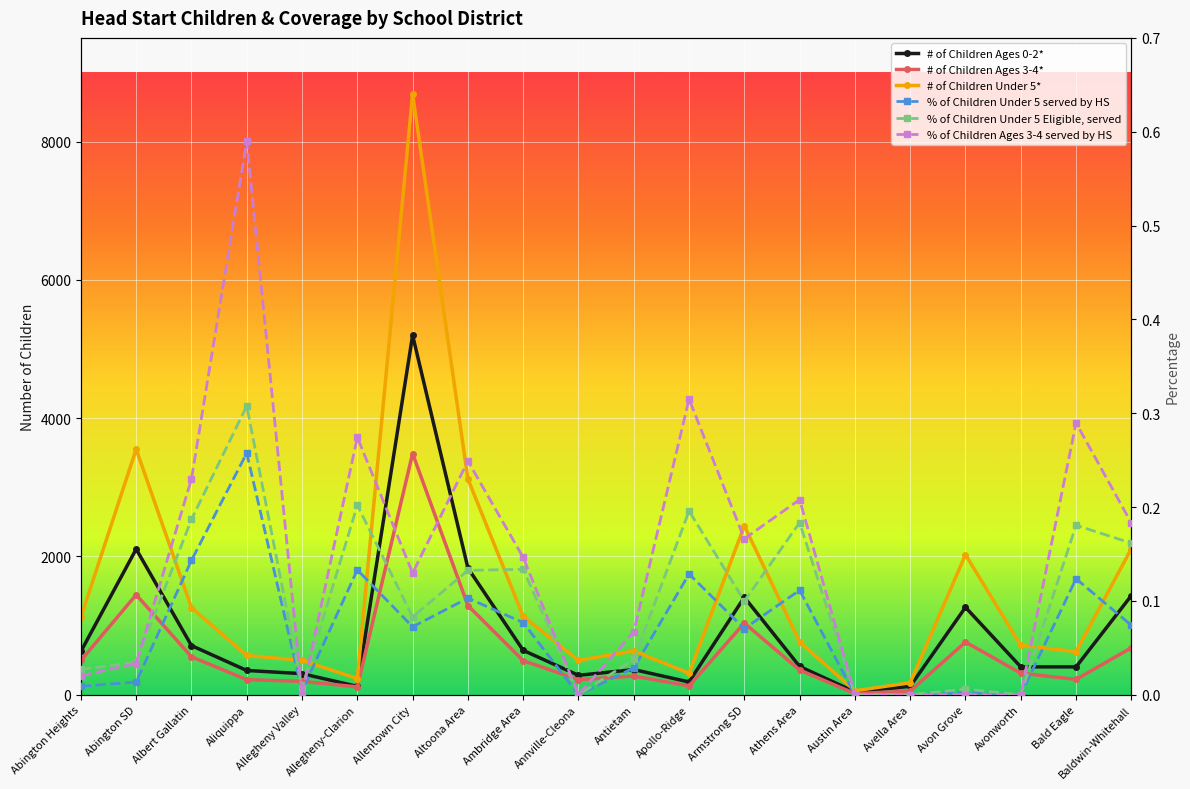

True or false: % of Children Ages 3-4 served by HS and # of Children Ages 0-2* cross at least once.

False